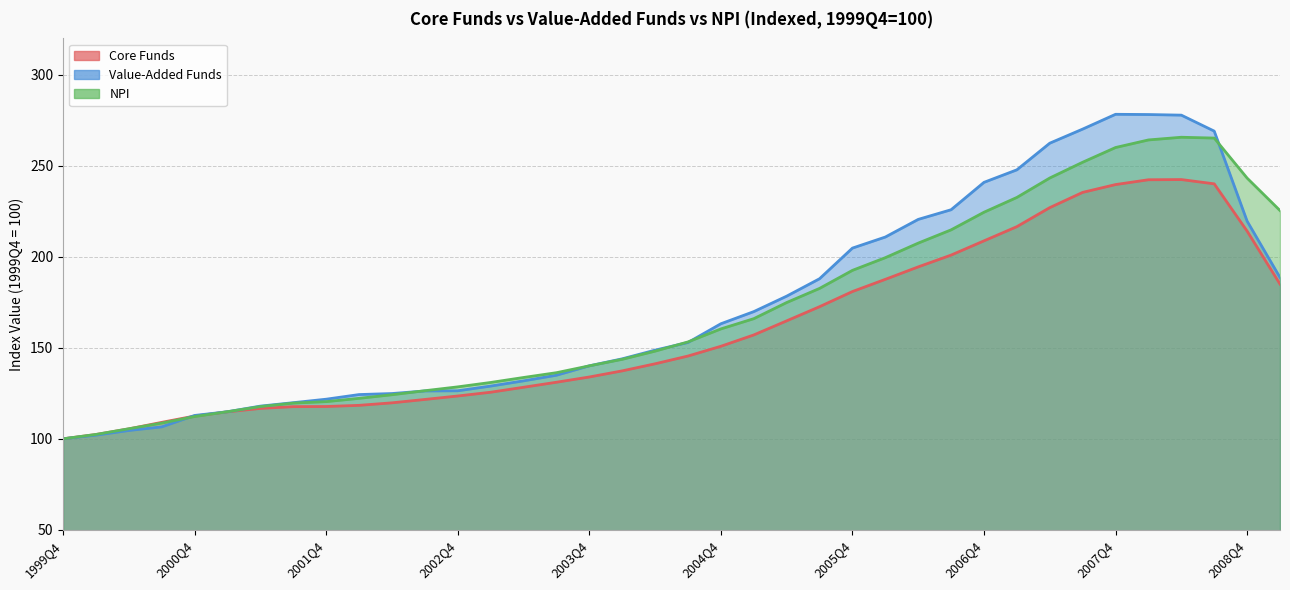

Rank the series by their maximum value, from lowest to highest.

Core Funds, NPI, Value-Added Funds